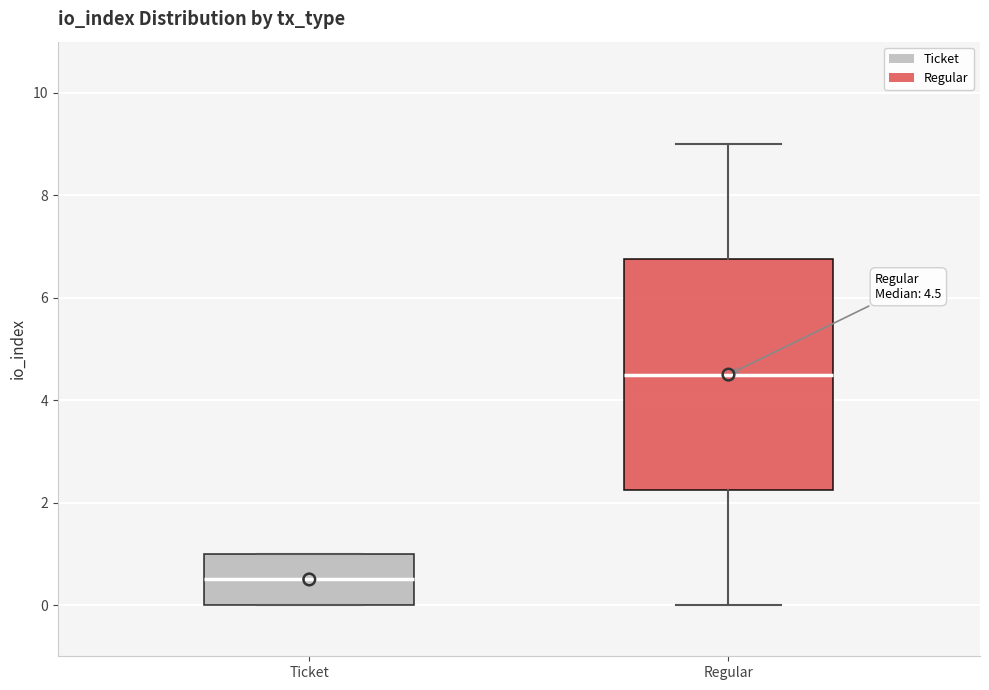

Which box has the highest median line?

Regular